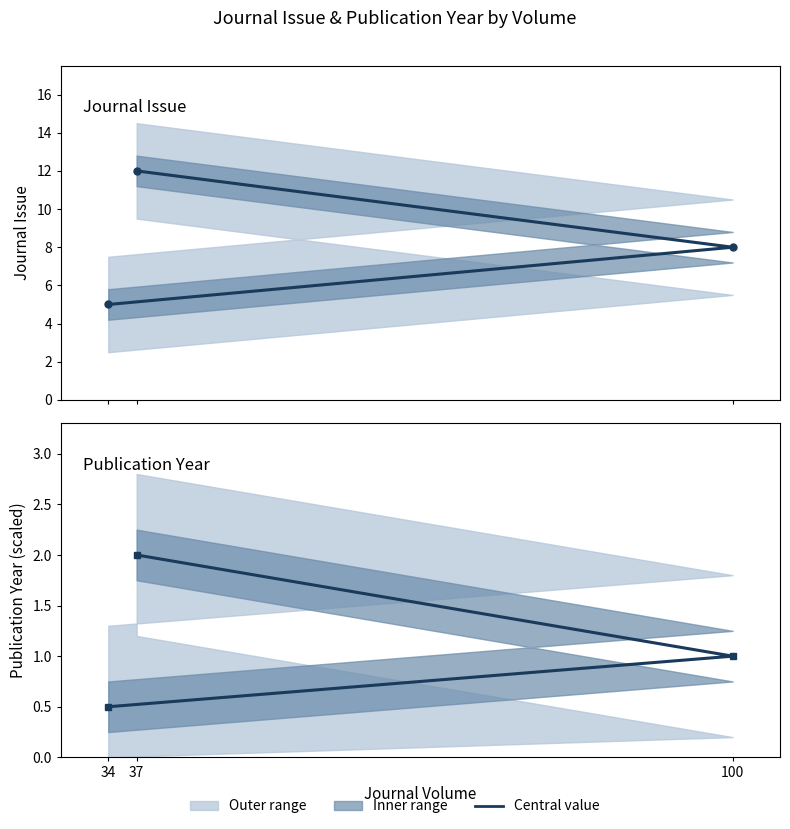

What is the difference between the maximum and minimum values in the Journal Issue series?

7.0